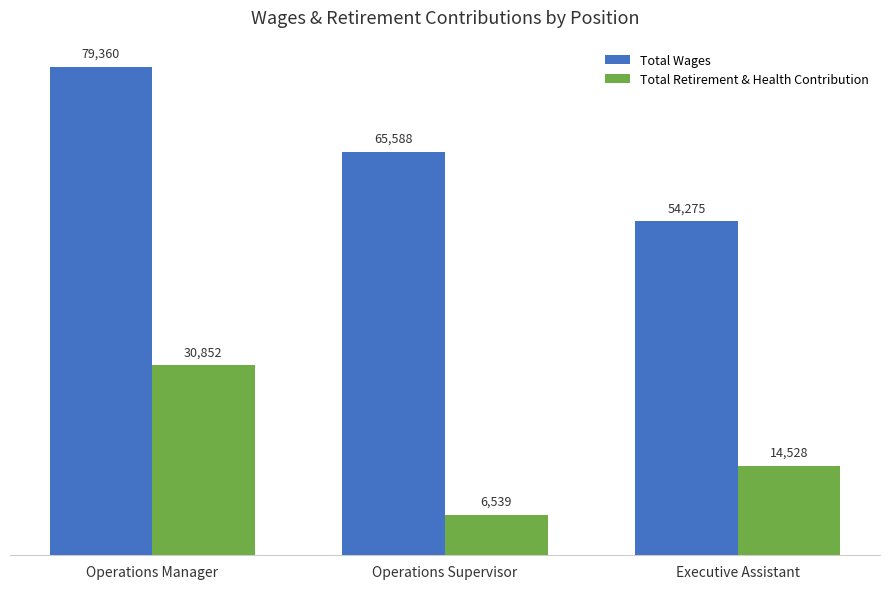

The Total Retirement & Health Contribution series shows 6539 at Operations Supervisor. True or false?

True